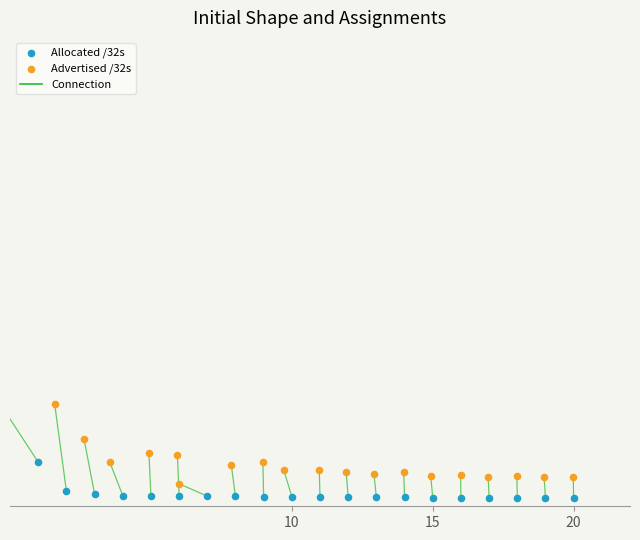

Which series has the widest spread of Y values?

Advertised /32s